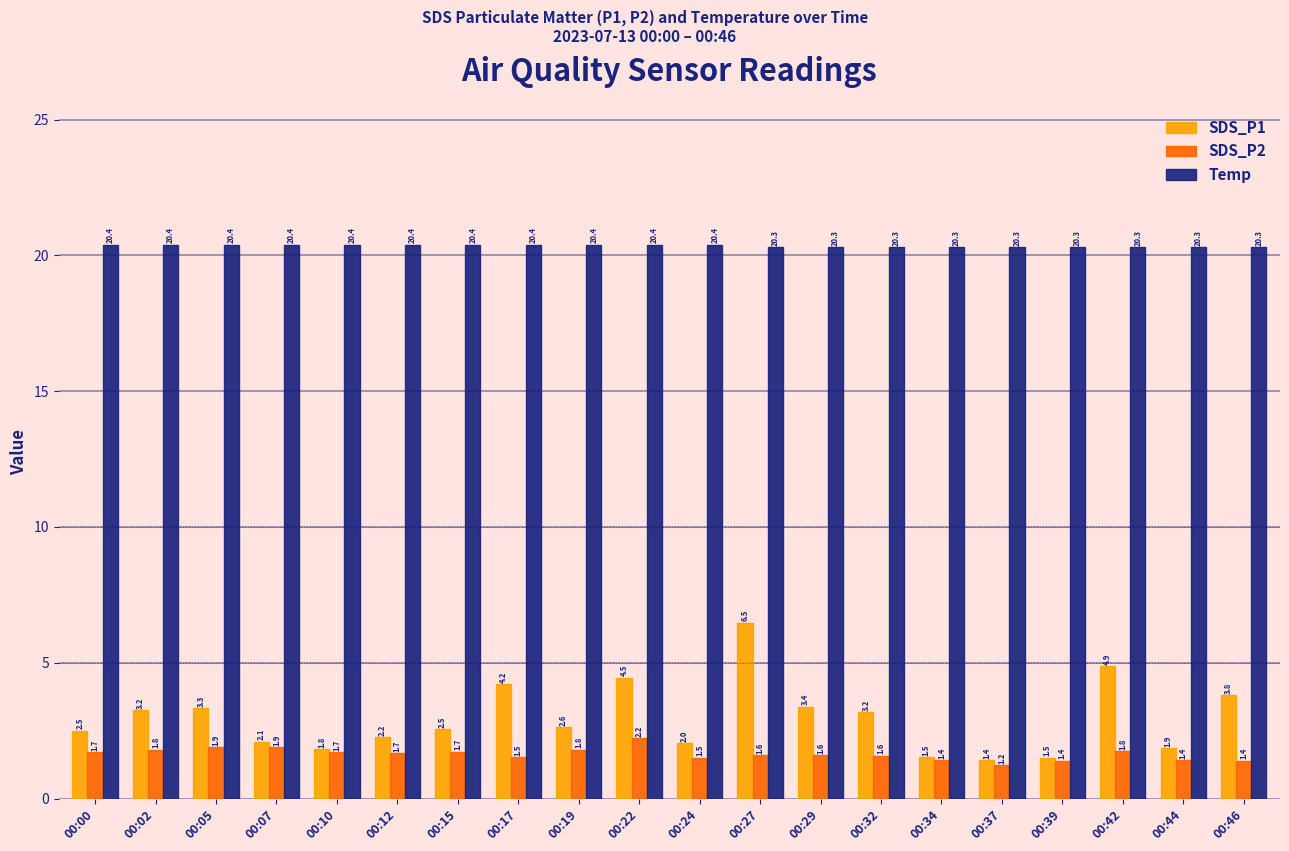

Count the Temp values in the range 20 to 21.

20